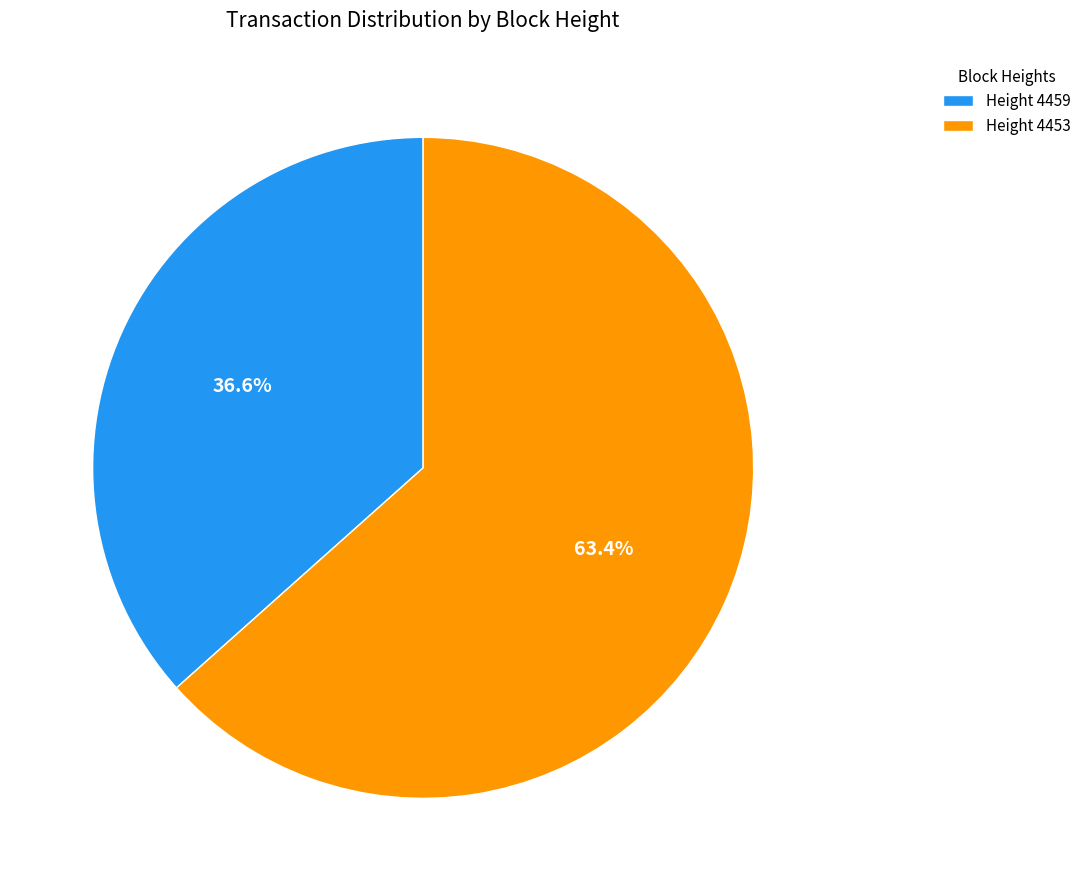

What percentage is the Height 4453 slice, to the nearest percent?

63%